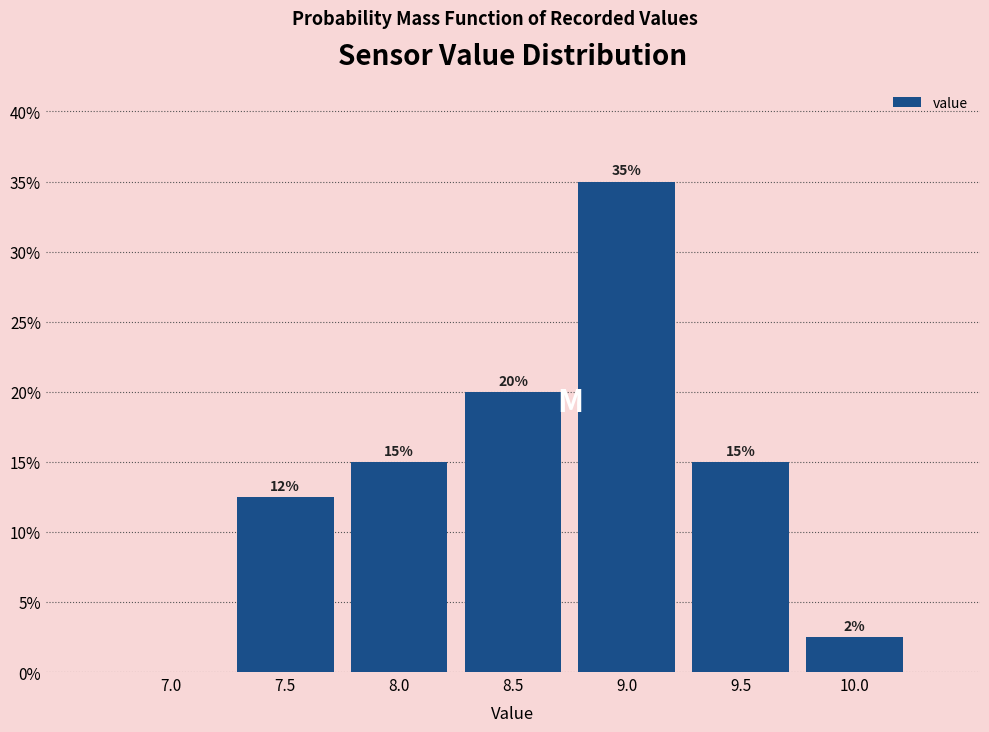

Which category has the highest value across all series?

9.0